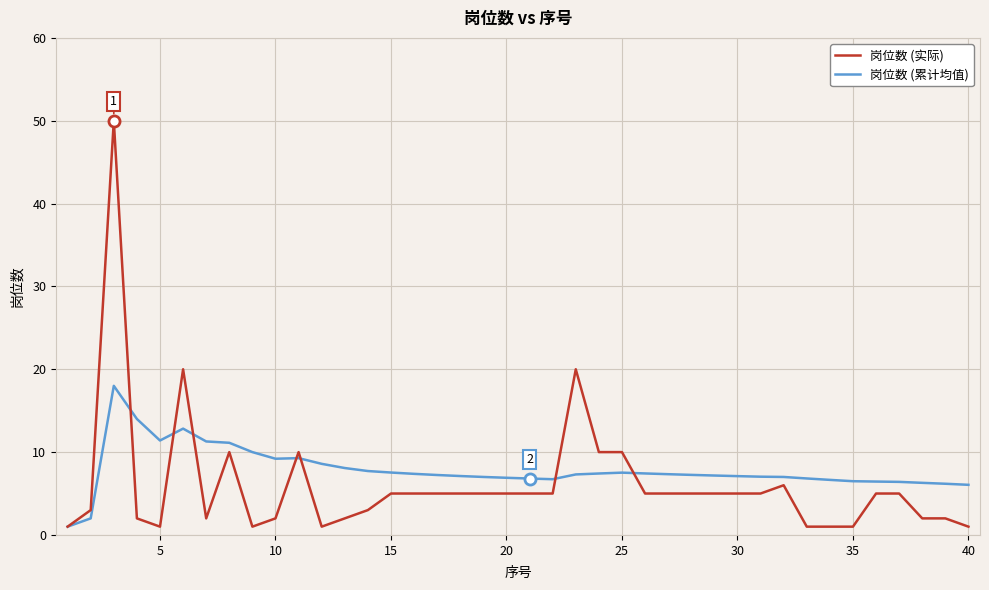

What is the smallest value displayed?

1.0